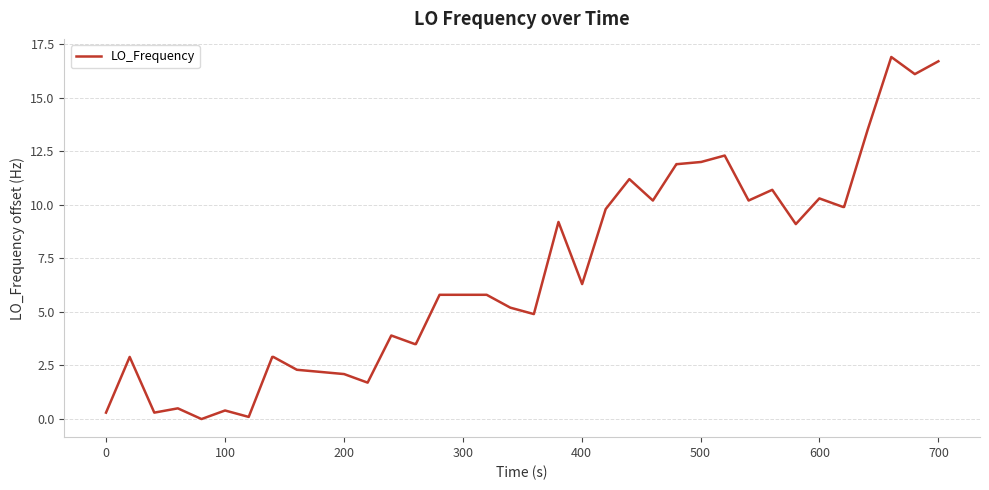

What is the difference between the maximum and minimum values?

16.9